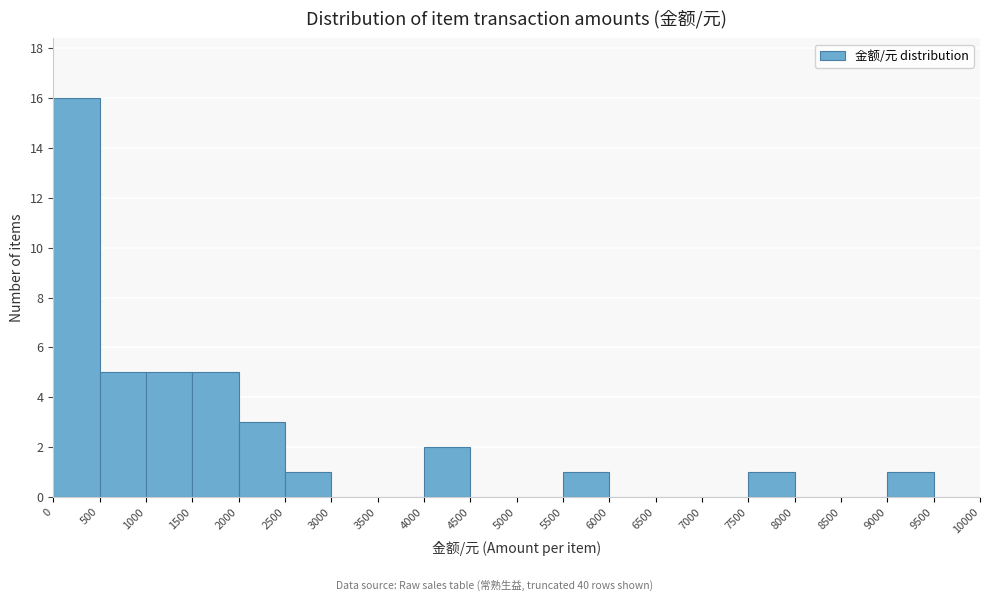

Reading left to right, list every bar in this chart as the range it spans on the x-axis followed by its height. The values are not printed on the chart, so give them approximately, as read against the axis.

0 to 500: 16
500 to 1000: 5
1000 to 1500: 5
1500 to 2000: 5
2000 to 2500: 3
2500 to 3000: 1
3000 to 3500: 0
3500 to 4000: 0
4000 to 4500: 2
4500 to 5000: 0
5000 to 5500: 0
5500 to 6000: 1
6000 to 6500: 0
6500 to 7000: 0
7000 to 7500: 0
7500 to 8000: 1
8000 to 8500: 0
8500 to 9000: 0
9000 to 9500: 1
9500 to 10000: 0